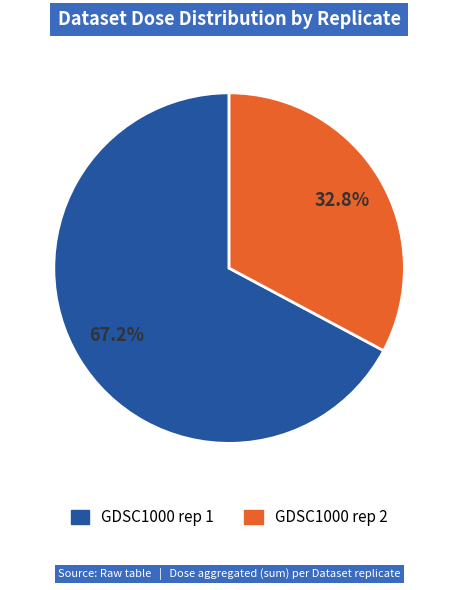

To the nearest percent, what is the difference between the largest and smallest slice percentages?

34%